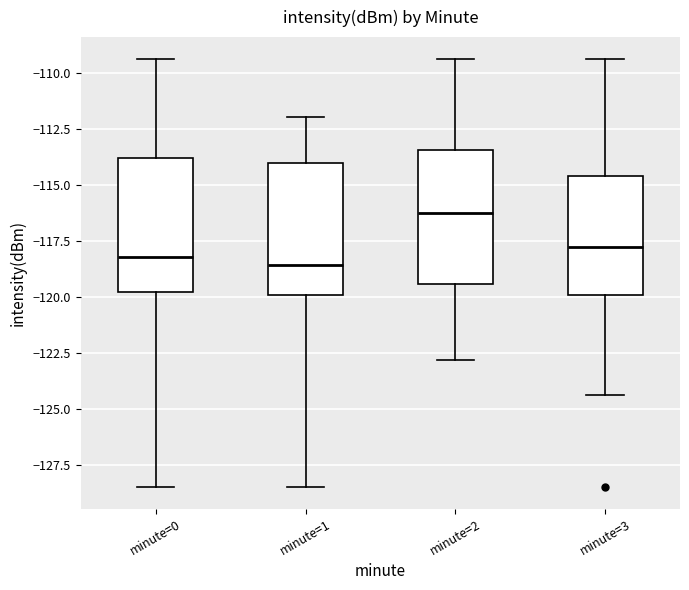

Which box has the highest median line?

minute=2